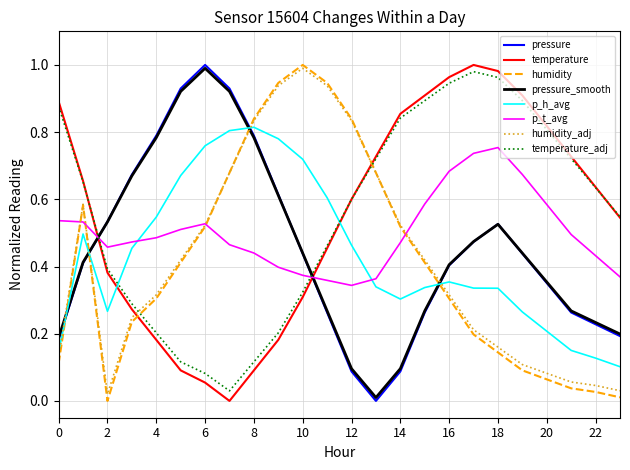

How many times do temperature_adj and humidity cross each other?

2